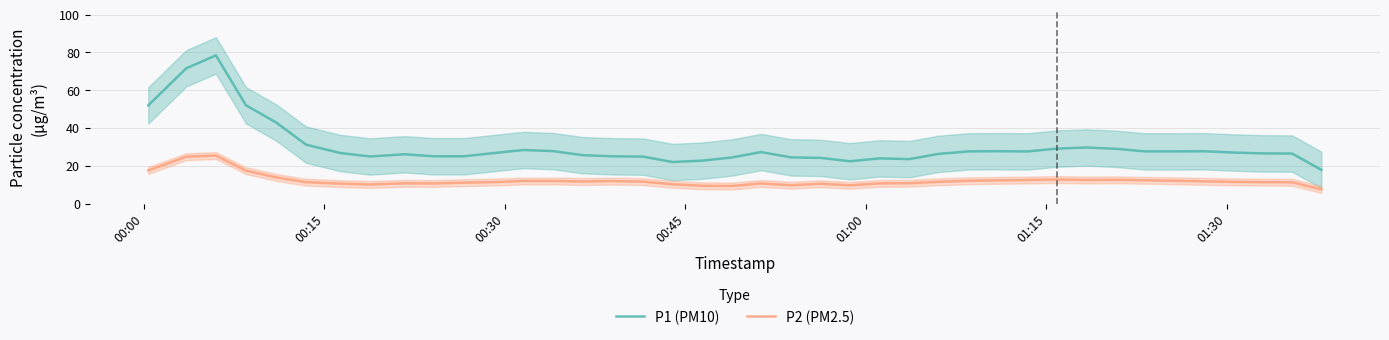

True or false: P1 (PM10) and P2 (PM2.5) cross at least once.

False